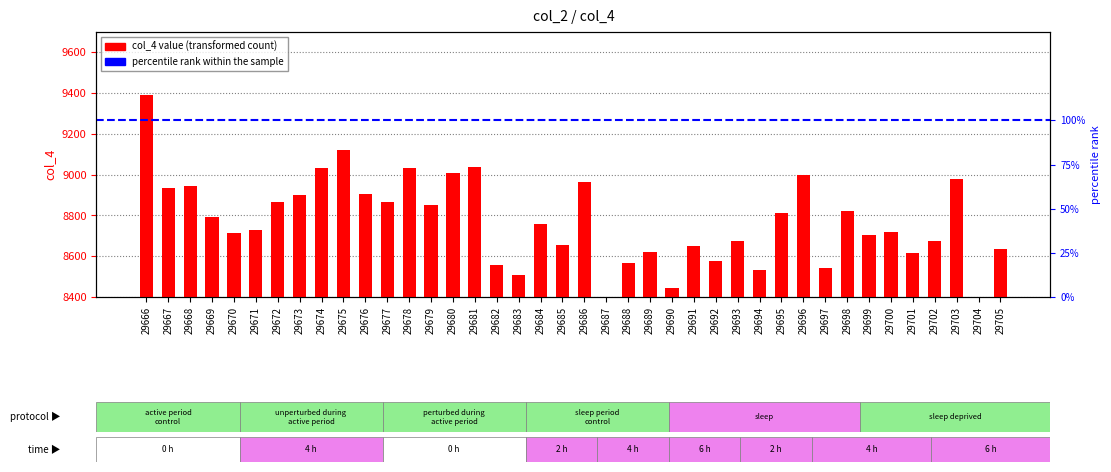

List the labels in order of value, smallest first.

29704, 29687, 29690, 29683, 29694, 29697, 29682, 29688, 29692, 29701, 29689, 29705, 29691, 29685, 29702, 29693, 29699, 29670, 29700, 29671, 29684, 29669, 29695, 29698, 29679, 29672, 29677, 29673, 29676, 29667, 29668, 29686, 29703, 29696, 29680, 29678, 29674, 29681, 29675, 29666